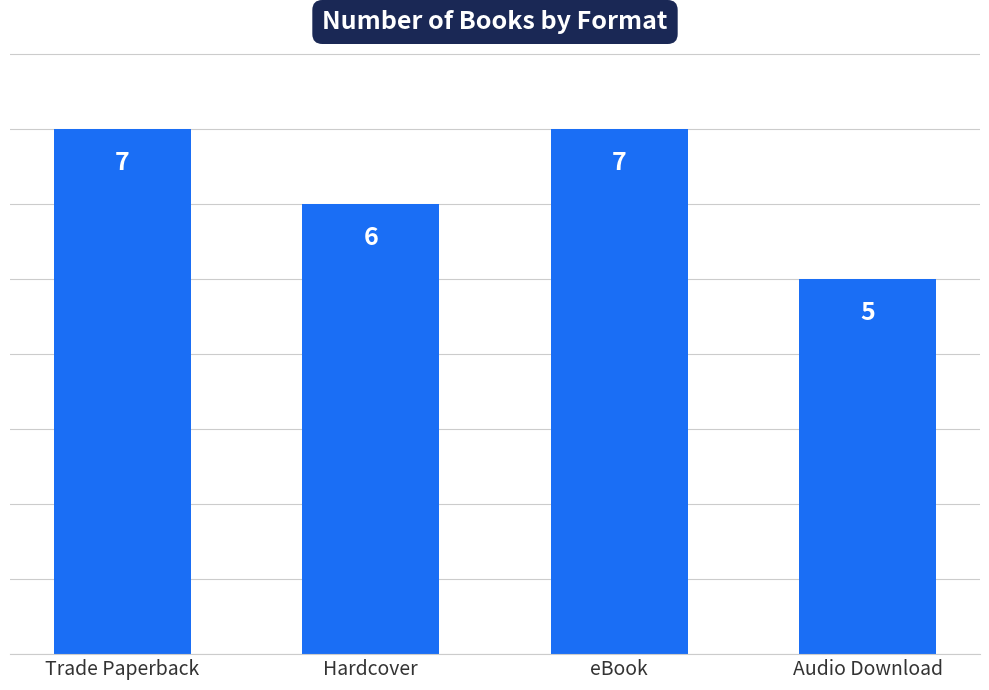

What is the label of the 2nd bar from the right?

eBook